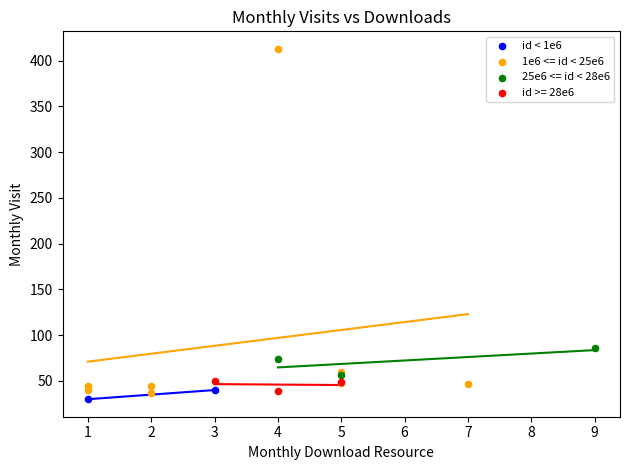

What are all the series names shown in the legend?

id < 1e6, 1e6 <= id < 25e6, 25e6 <= id < 28e6, id >= 28e6